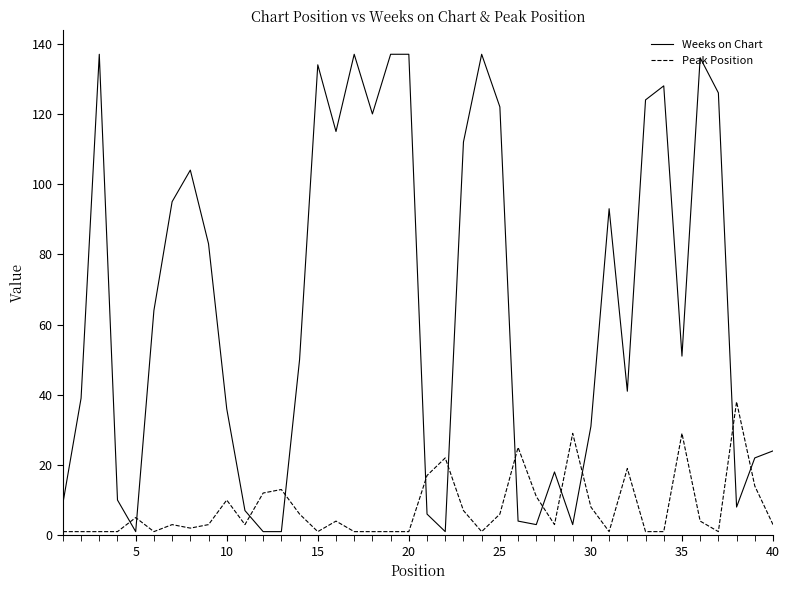

How many lines are shown in the chart?

2